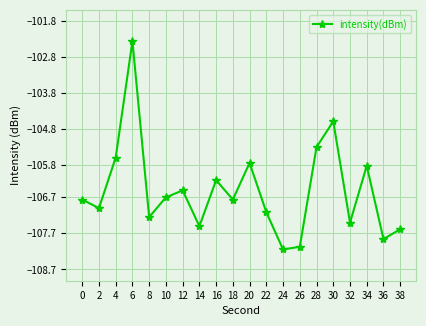

Does the chart display data point markers on the line(s)?

Yes